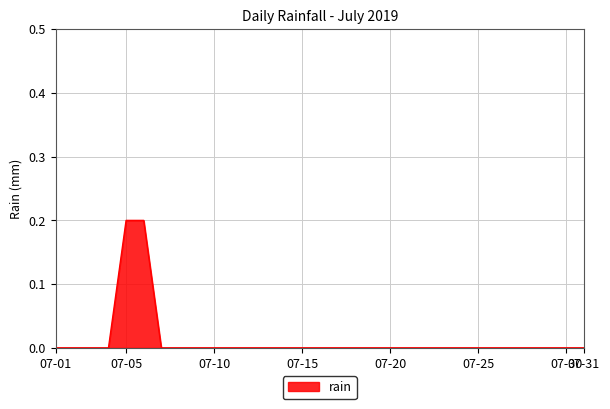

Rank the categories by value from highest to lowest.

2019-07-05, 2019-07-06, 2019-07-01, 2019-07-02, 2019-07-03, 2019-07-04, 2019-07-07, 2019-07-08, 2019-07-09, 2019-07-10, 2019-07-11, 2019-07-12, 2019-07-13, 2019-07-14, 2019-07-15, 2019-07-16, 2019-07-17, 2019-07-18, 2019-07-19, 2019-07-20, 2019-07-21, 2019-07-22, 2019-07-23, 2019-07-24, 2019-07-25, 2019-07-26, 2019-07-27, 2019-07-28, 2019-07-29, 2019-07-30, 2019-07-31